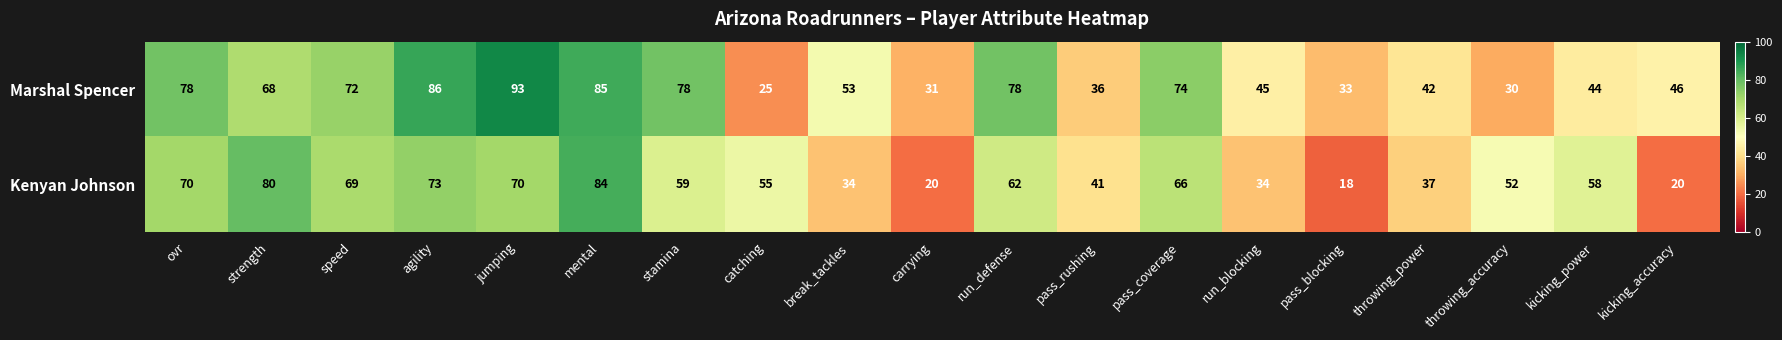

Which series has the widest spread of values?

Marshal Spencer